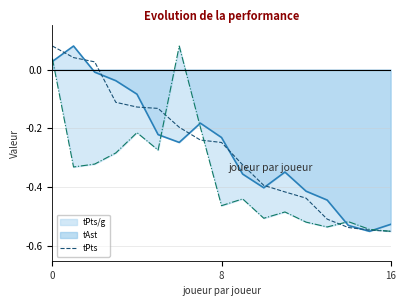

What is the label of the 13th point from the left?

12